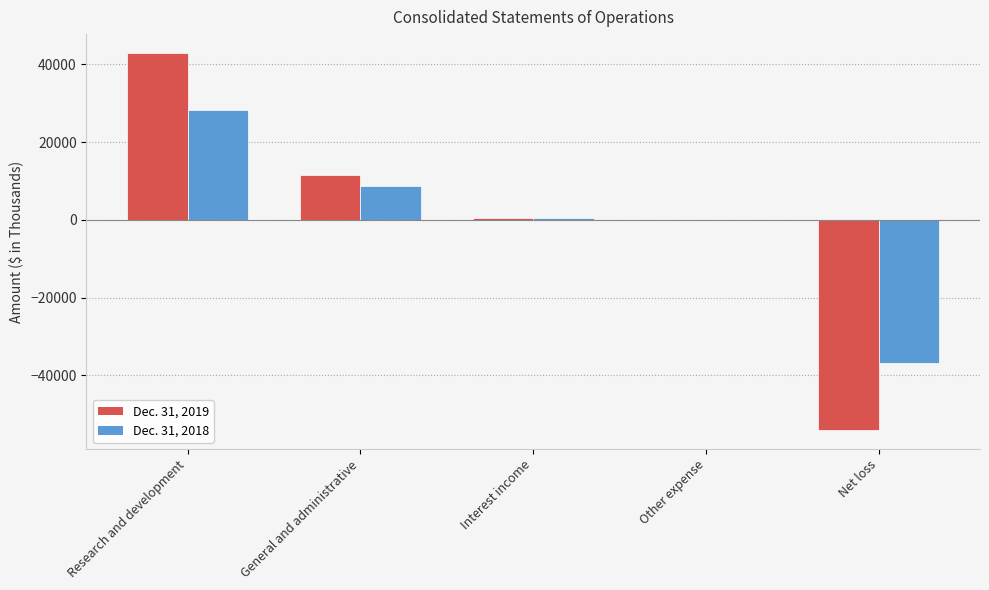

What is the sum of all Dec. 31, 2019 values?

602